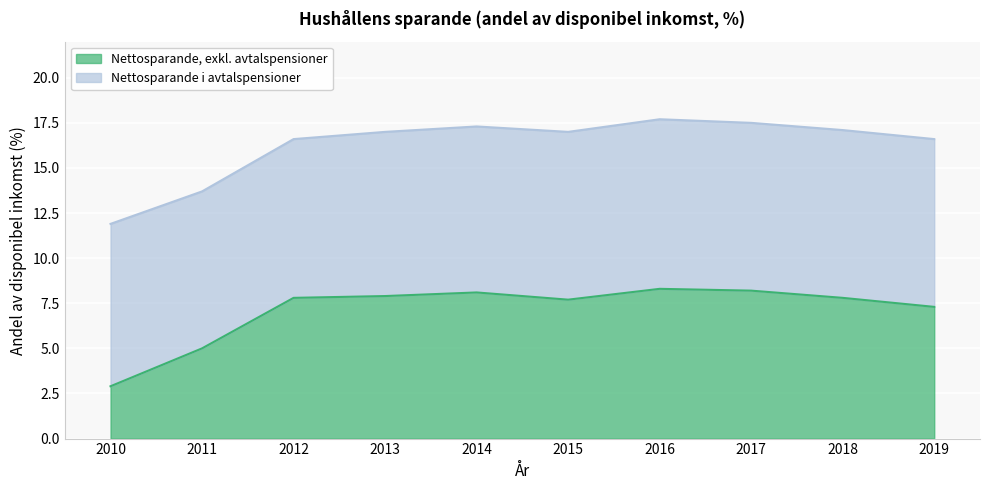

Reading right to left, what are all the values shown in this chart?

7.3	7.8	8.2	8.3	7.7	8.1	7.9	7.8	5.0	2.9